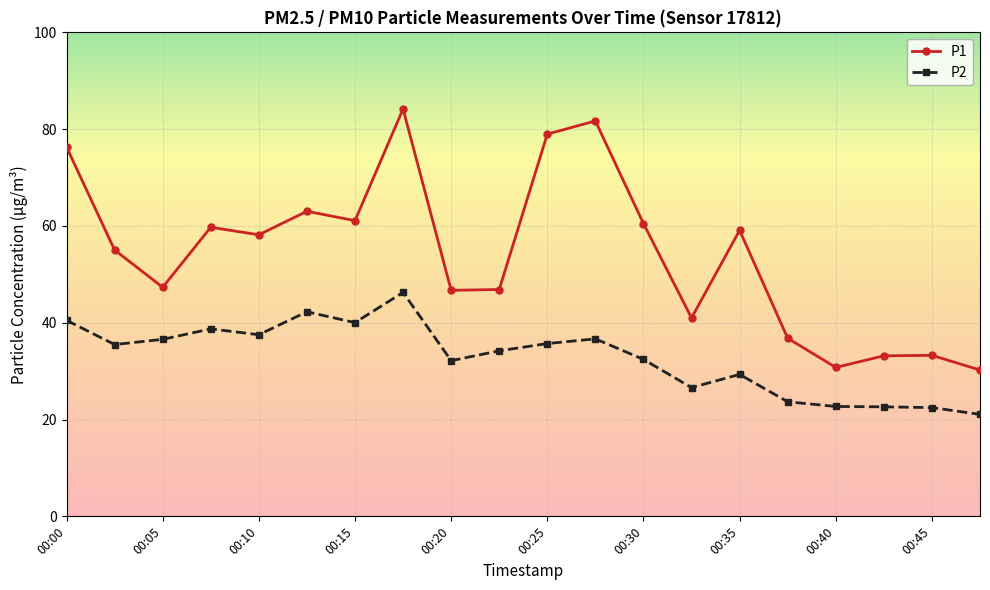

True or false: P2 and P1 intersect in this chart.

False